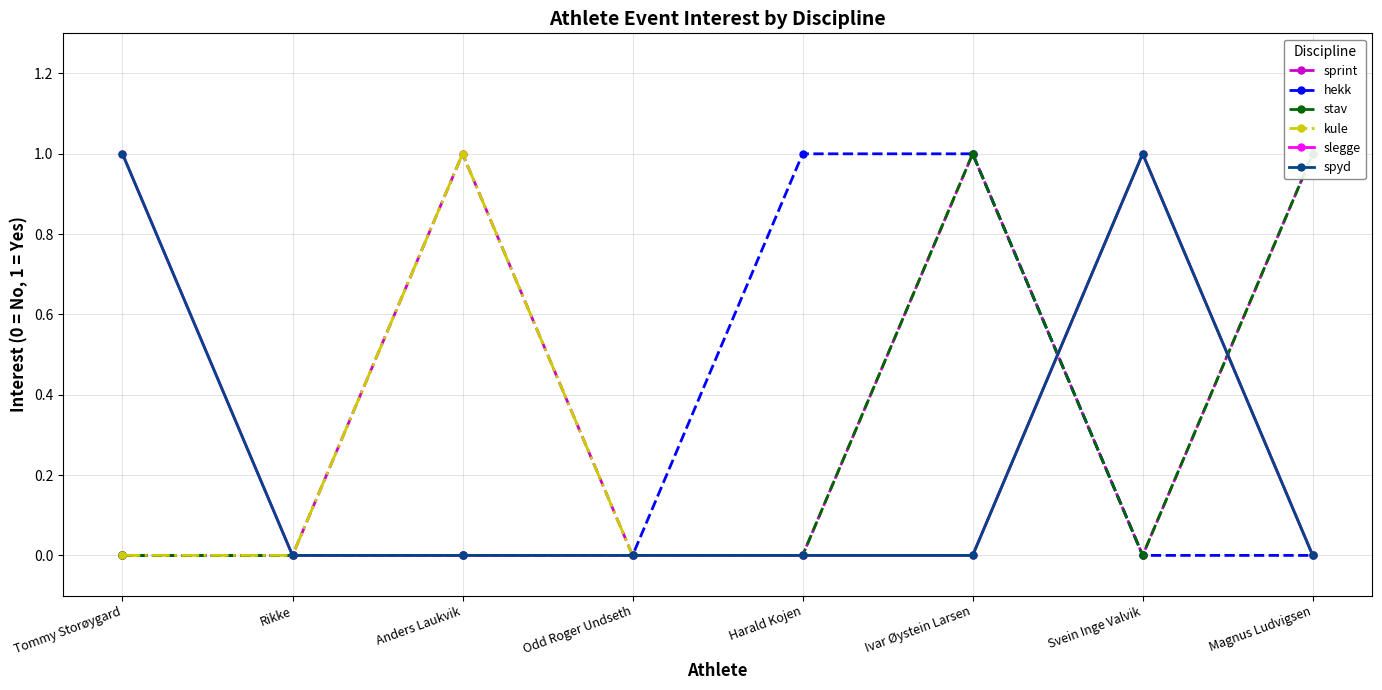

What is the label of the 8th point from the left?

Magnus Ludvigsen